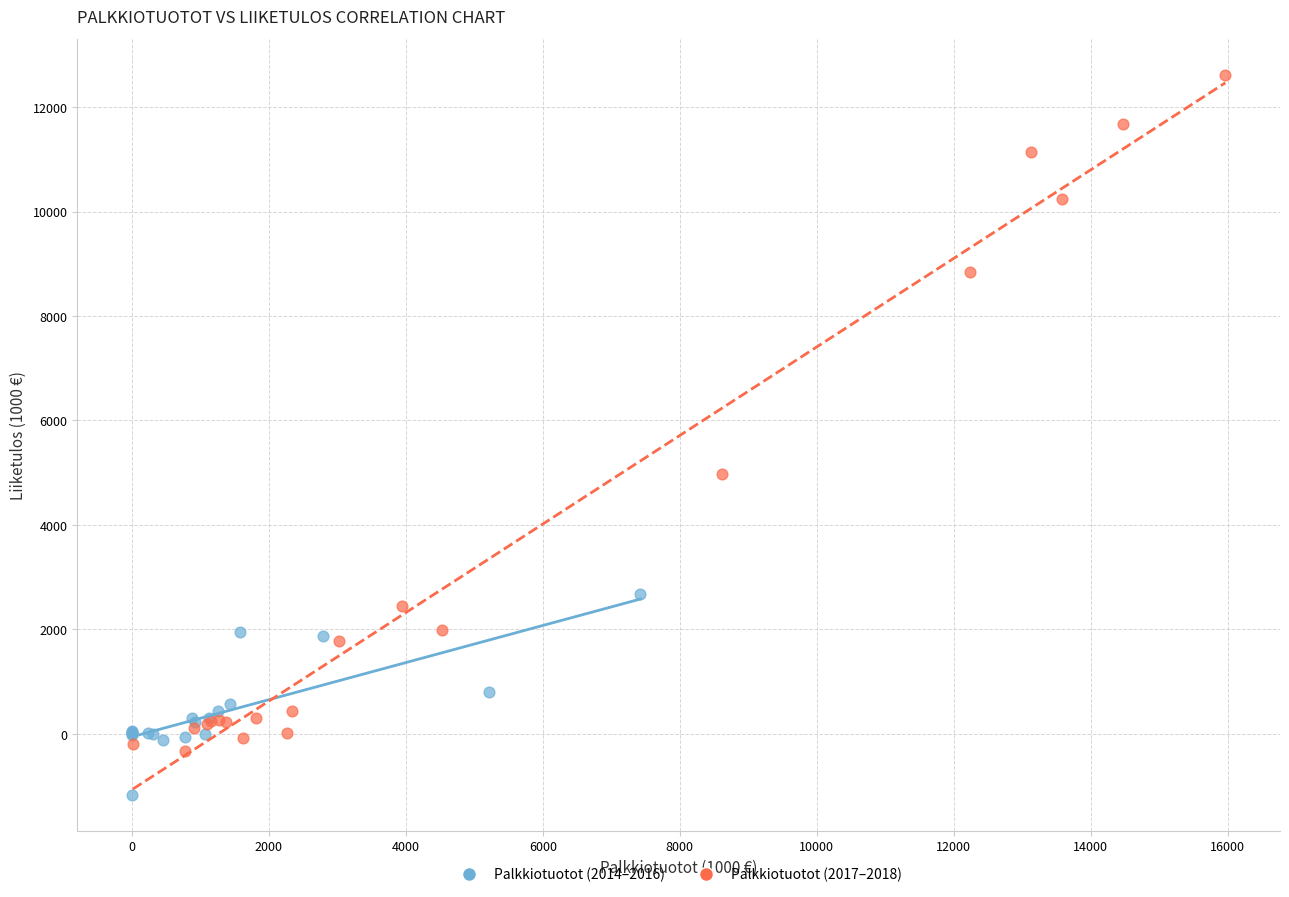

Which series reaches the minimum Y coordinate?

Palkkiotuotot (2014–2016)